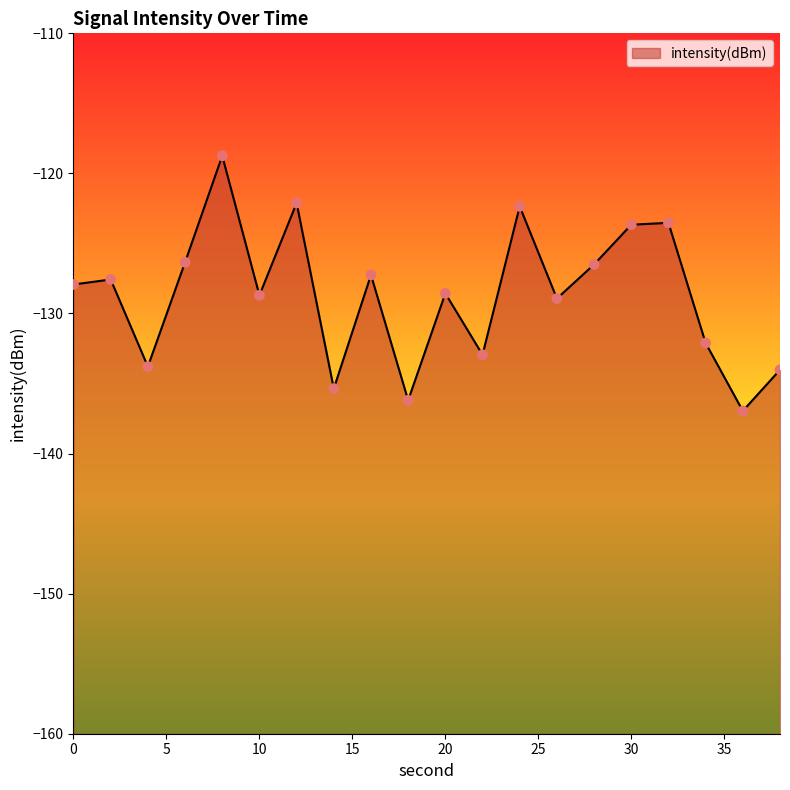

What is the change in value from 12 to 34?

-10.0